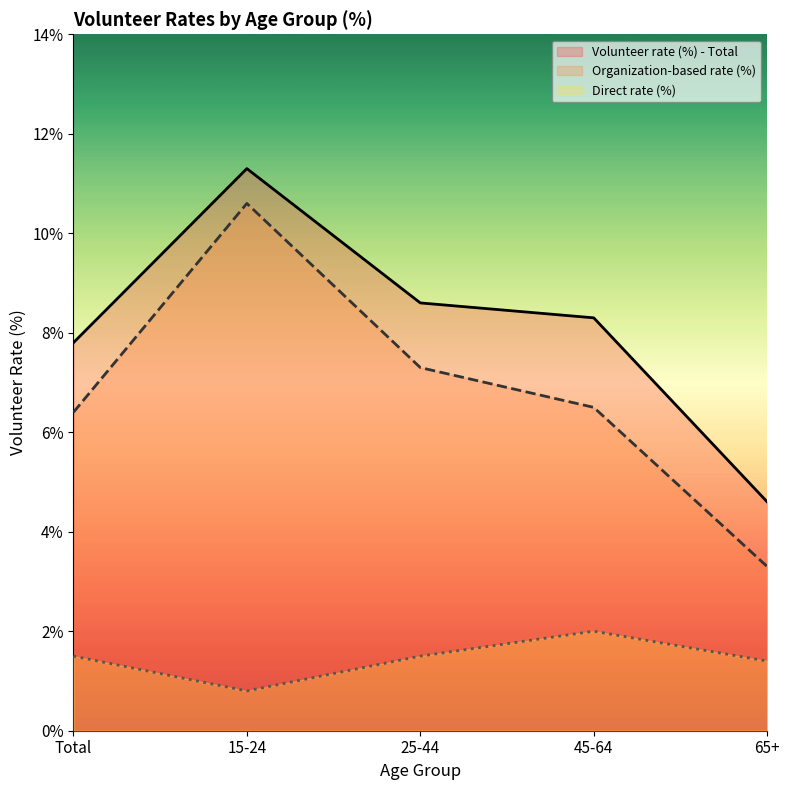

List the series in order of their overall mean, highest first.

Volunteer rate (%) - Total, Organization-based rate (%), Direct rate (%)